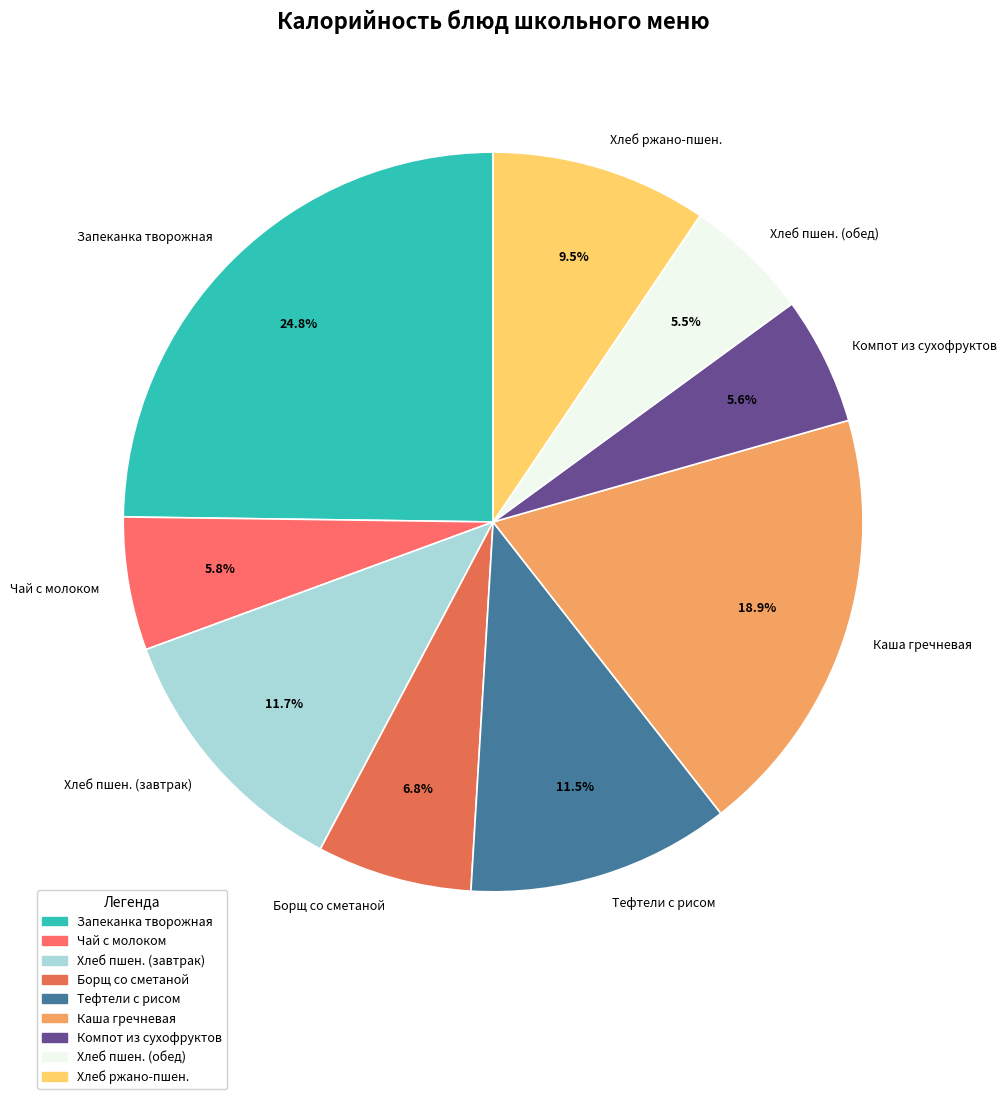

Approximately how many times larger is the value at Компот из сухофруктов compared to Хлеб пшен. (обед)?

1.0